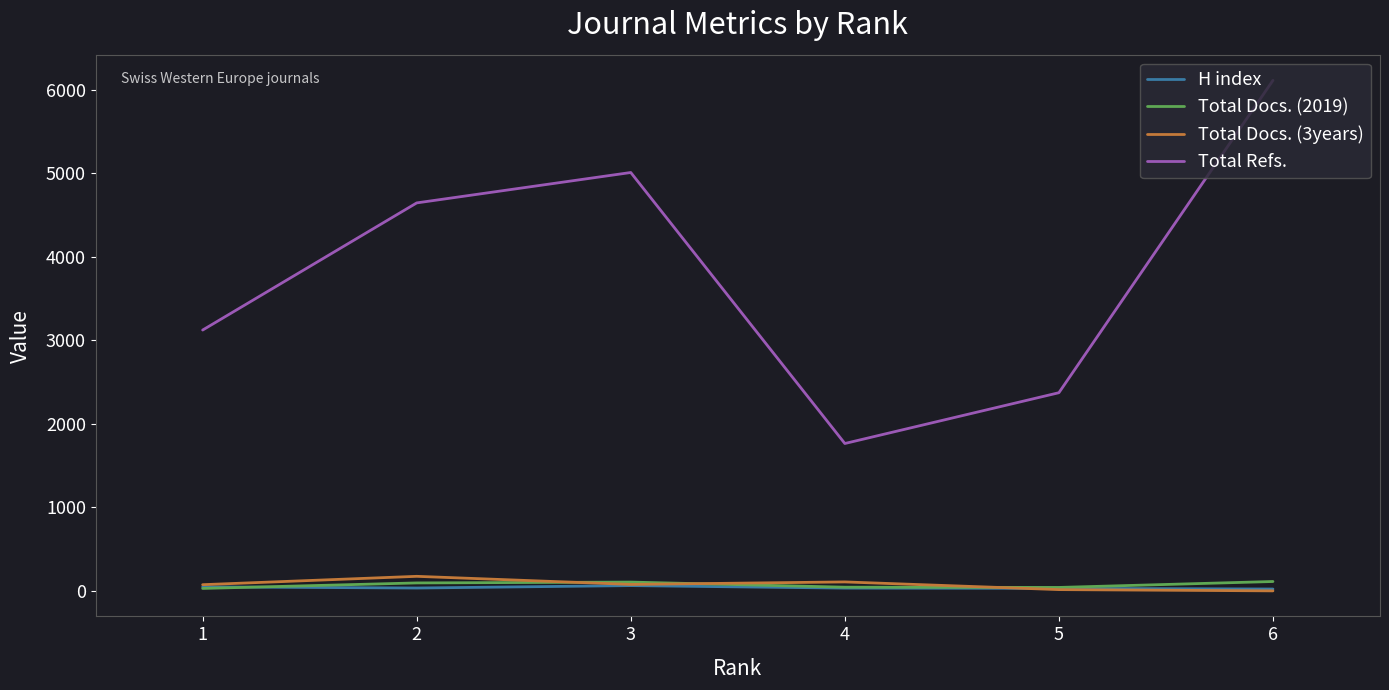

The value of Total Refs. at 5 is 3467. True or false?

False